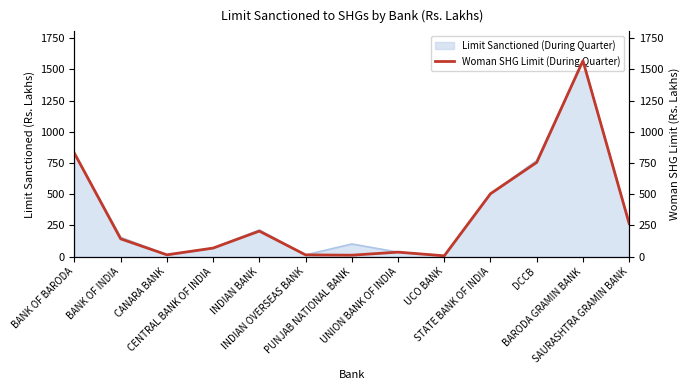

What is the greatest value displayed?

1568.7